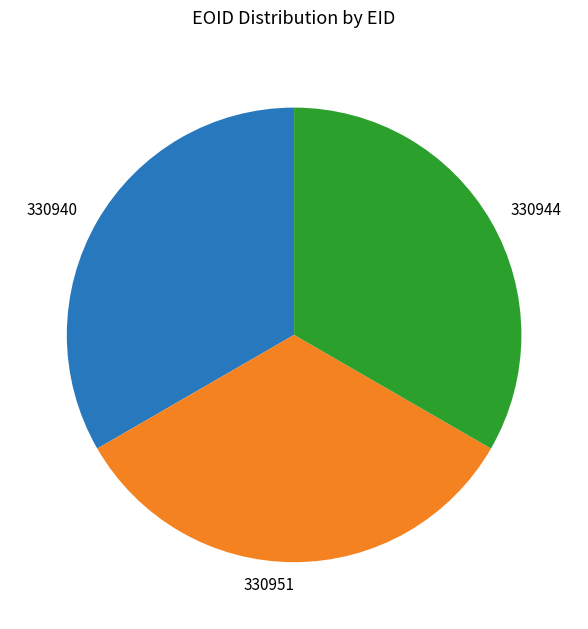

How many segments does this pie chart have?

3